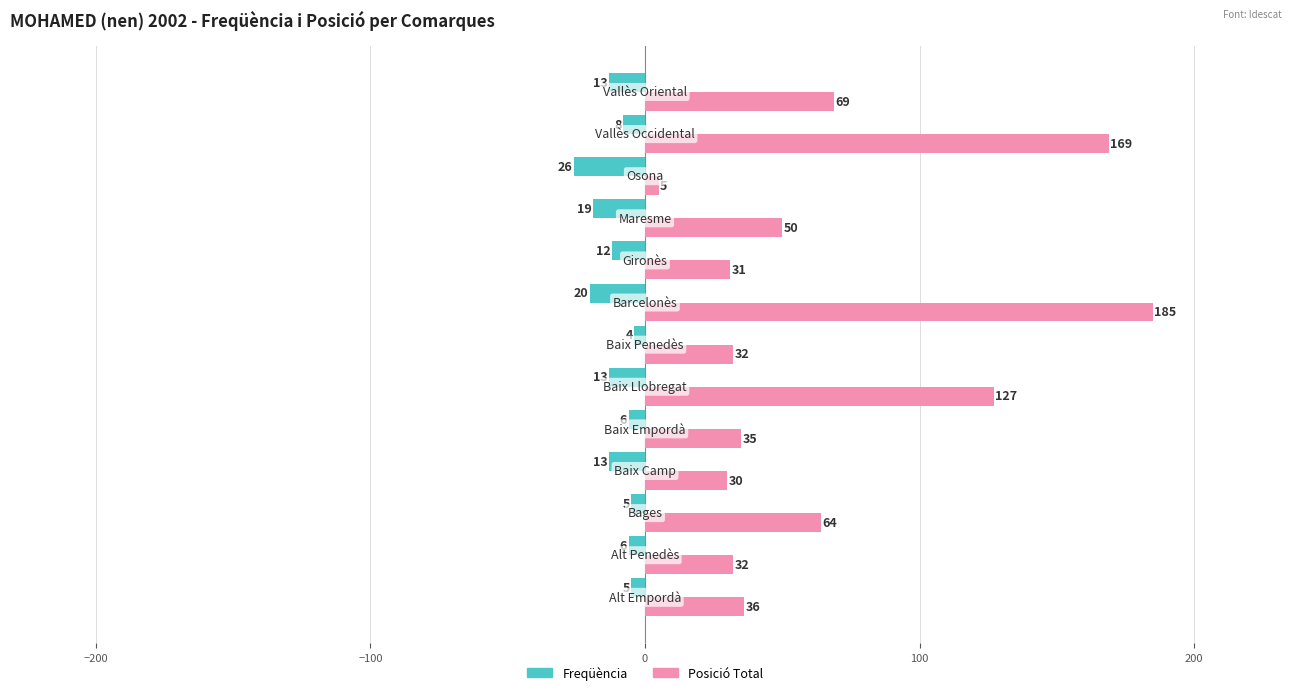

What is the maximum value for Freqüència?

-4